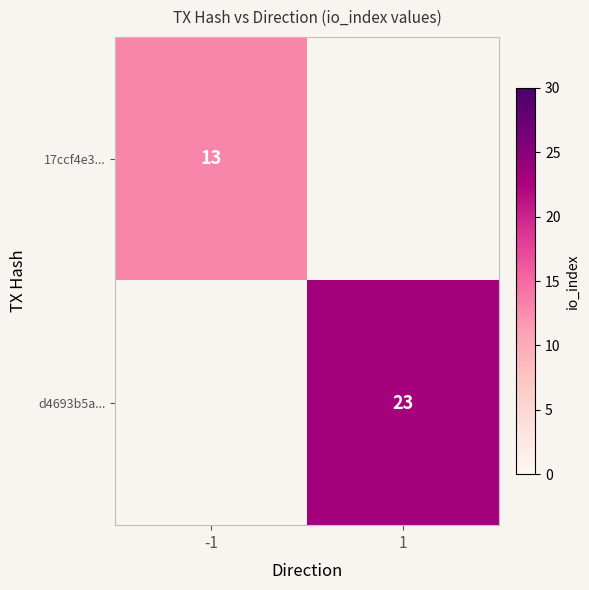

Is the value of d4693b5a... at 1 greater than the value of 17ccf4e3... at -1?

Yes